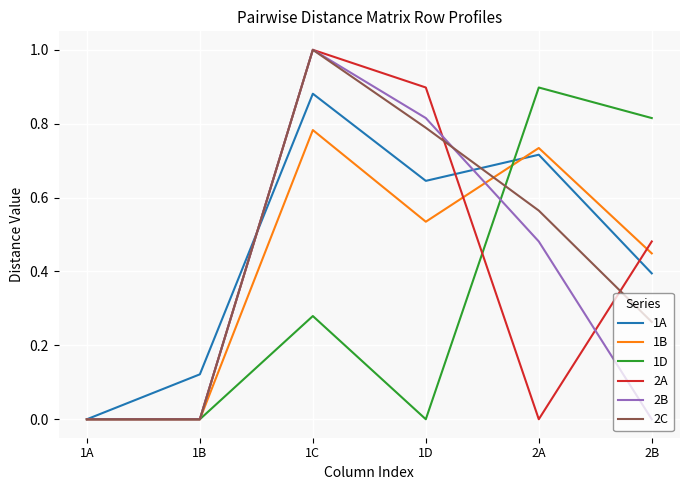

What is the maximum value shown in the chart?

1.0